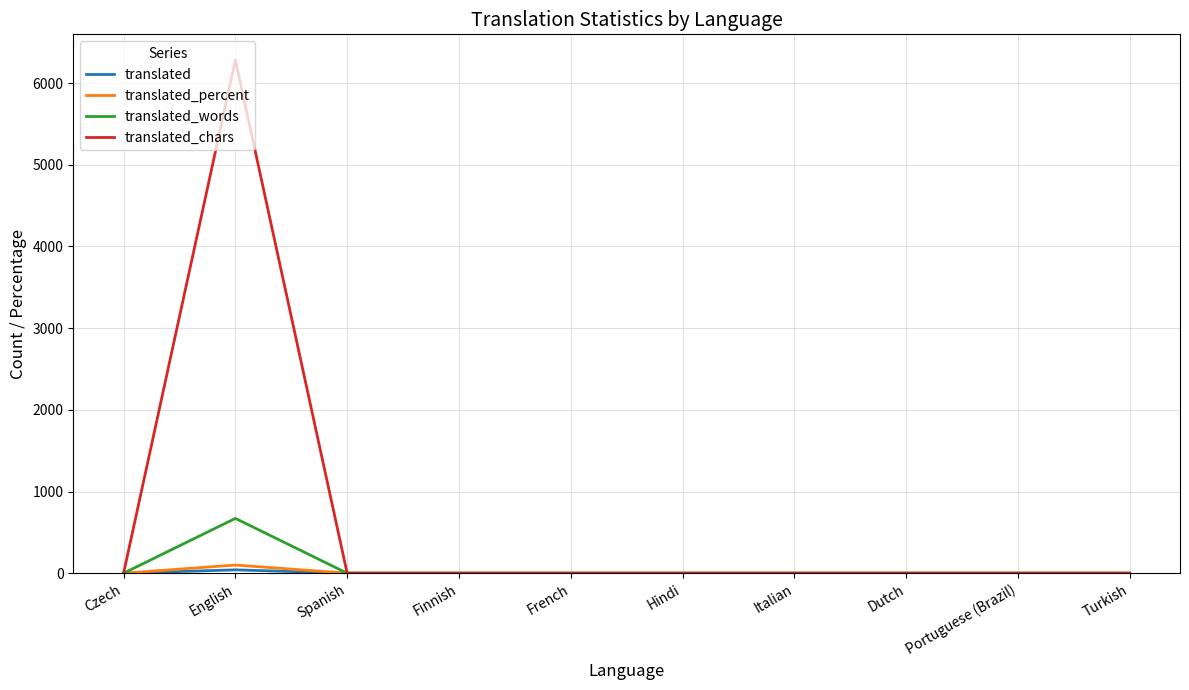

At which category does the chart reach its peak across all series?

English